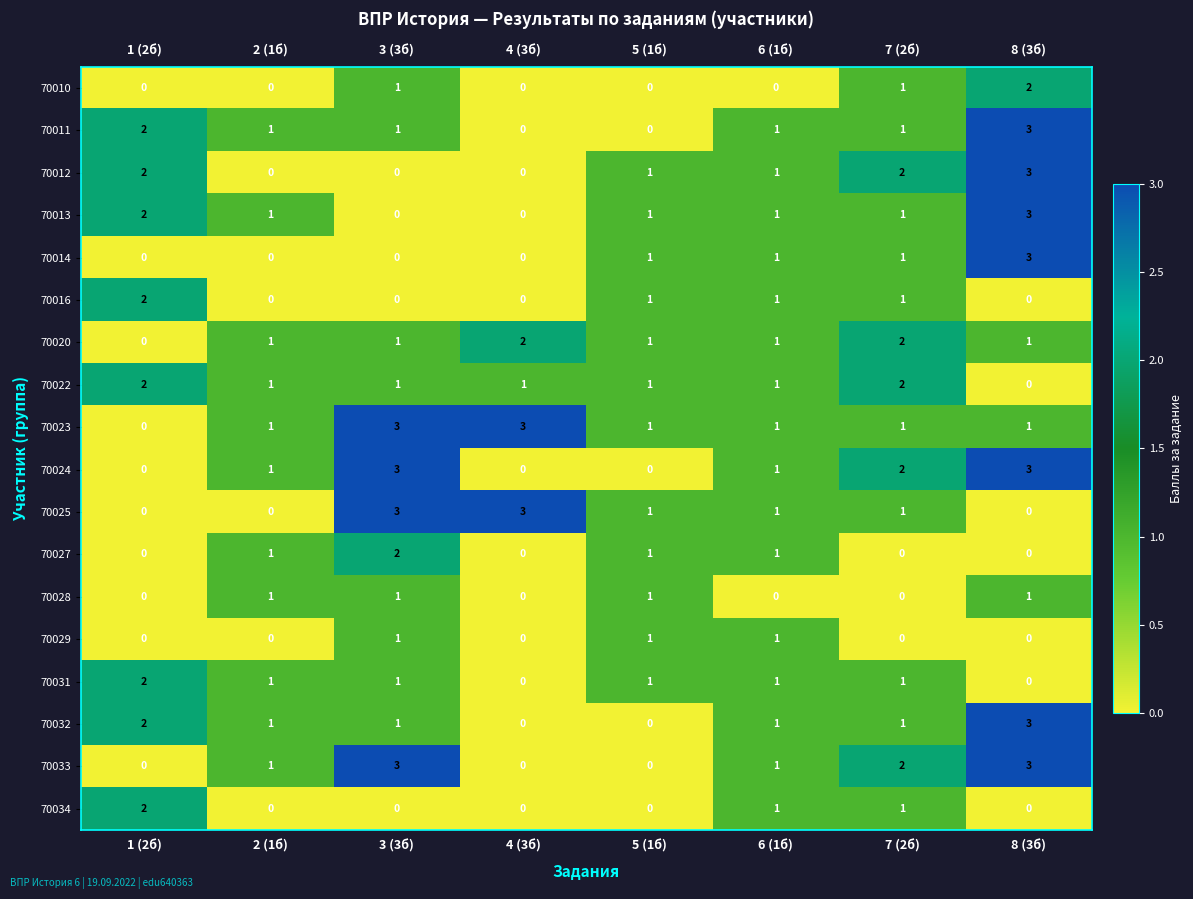

Read the 70023 value at 4 (3б).

3